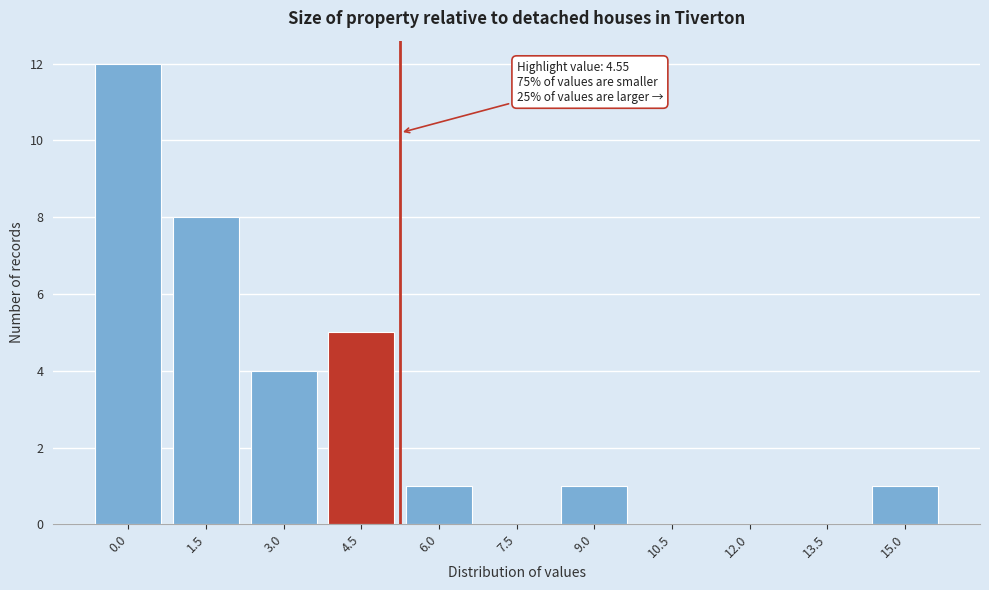

Reading left to right, list all the values displayed in this chart.

0.0=12	1.5=8	3.0=4	4.5=5	6.0=1	7.5=0	9.0=1	10.5=0	12.0=0	13.5=0	15.0=1